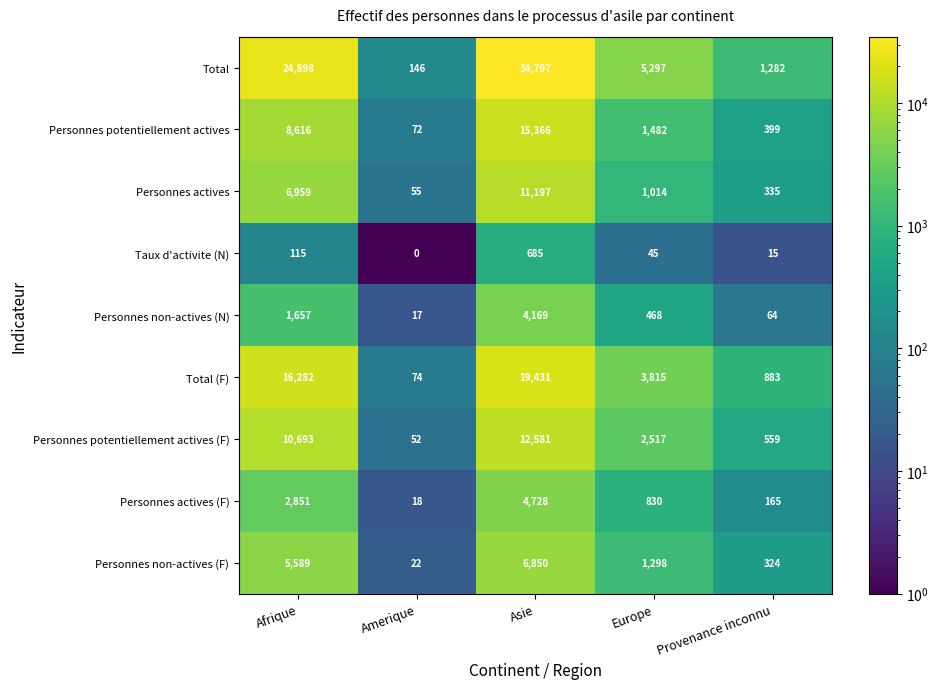

Rank the series at Afrique from lowest to highest value.

Taux d'activite (N), Personnes non-actives (N), Personnes actives (F), Personnes non-actives (F), Personnes actives, Personnes potentiellement actives, Personnes potentiellement actives (F), Total (F), Total